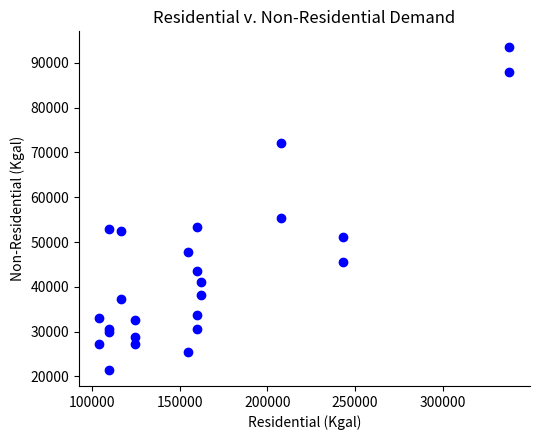

What Y value in the scatter plot is closest to 57450?

55350.5